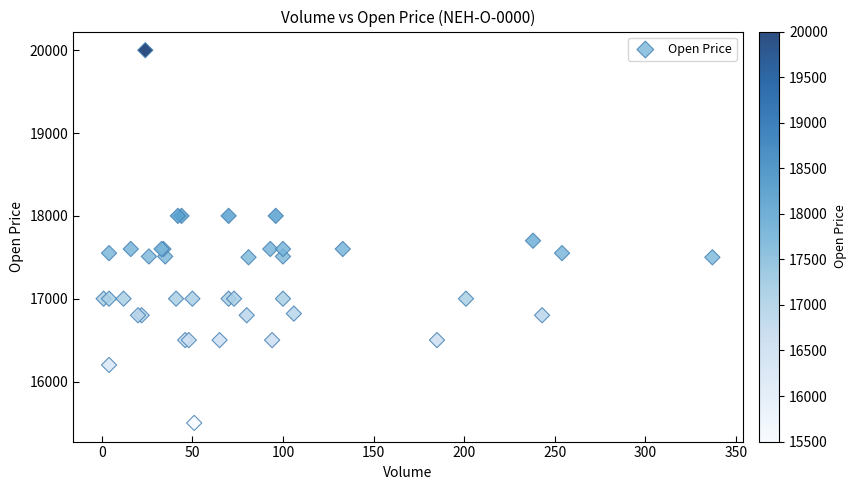

What Y value in the scatter plot is closest to 17750?

17700